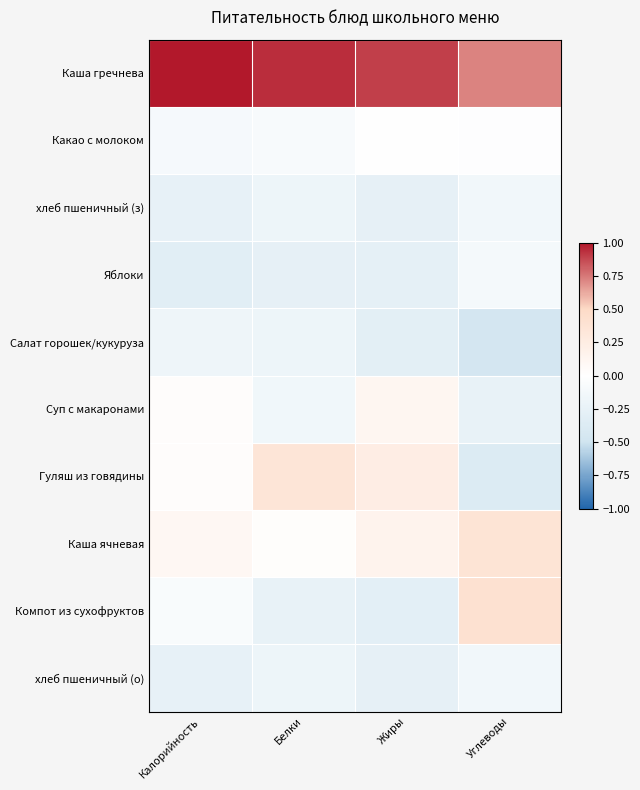

Count the number of categories in the chart.

4